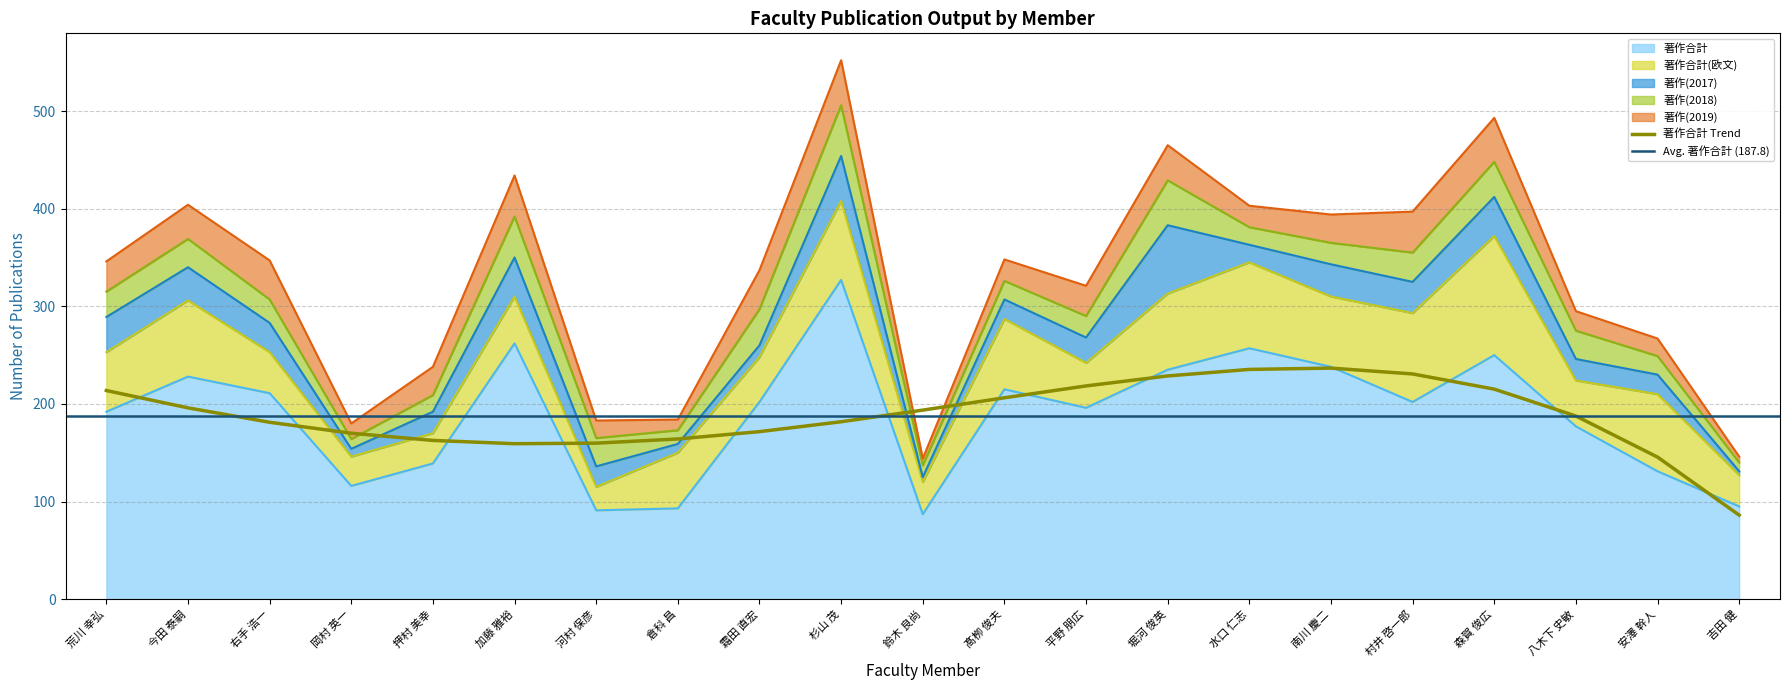

At 右手 浩一, list the series in order from largest to smallest.

著作合計, 著作合計(欧文), 著作(2019), 著作(2017), 著作(2018)